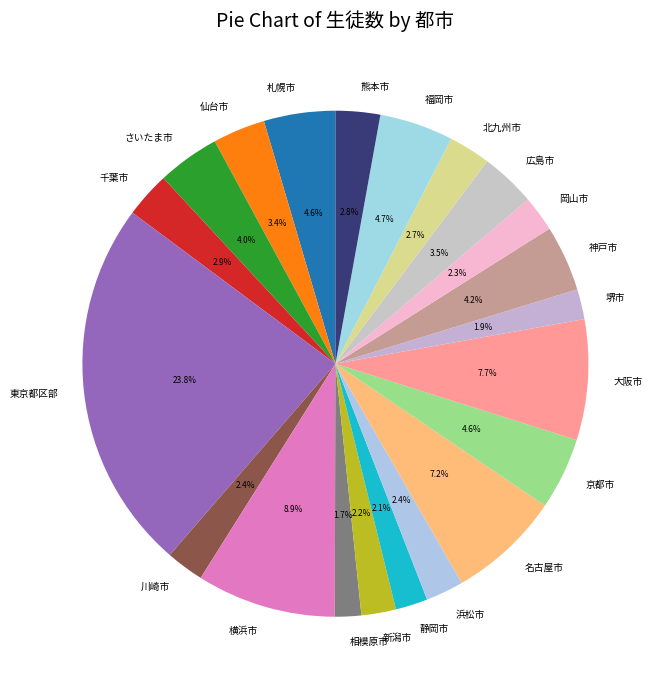

Count the number of slices in the pie.

21